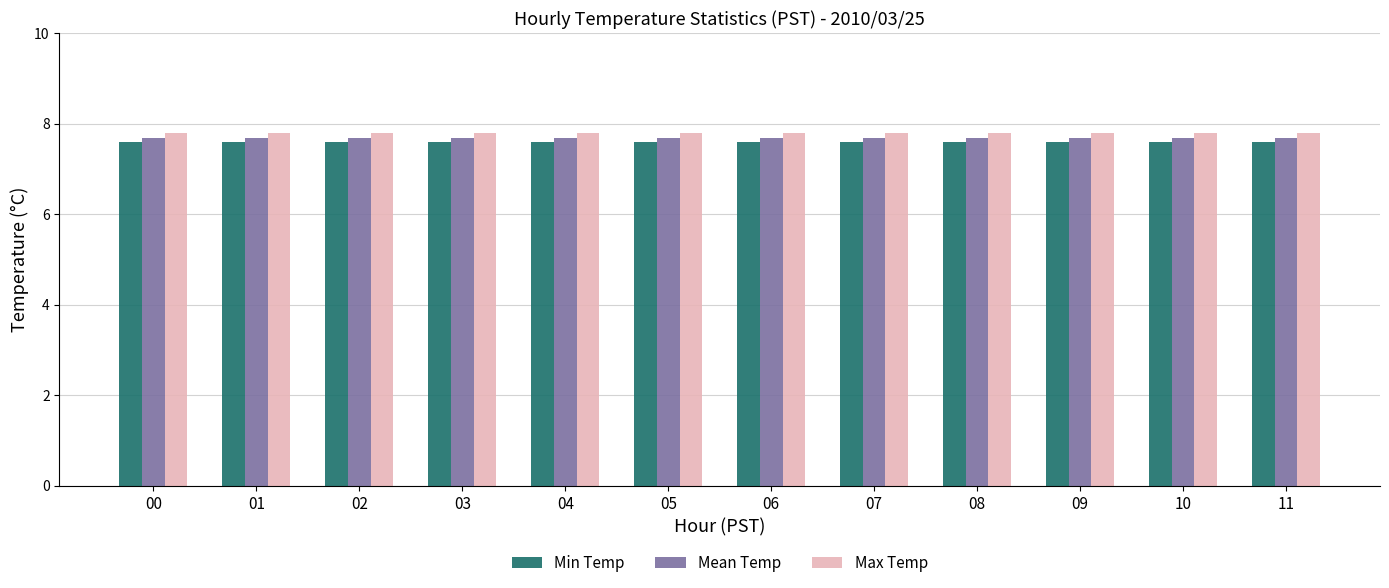

Reading left to right, list all the values displayed in this chart.

Min Temp: 00=7.6	01=7.6	02=7.6	03=7.6	04=7.6	05=7.6	06=7.6	07=7.6	08=7.6	09=7.6	10=7.6	11=7.6
Mean Temp: 00=7.7	01=7.7	02=7.7	03=7.7	04=7.7	05=7.7	06=7.7	07=7.7	08=7.7	09=7.7	10=7.7	11=7.7
Max Temp: 00=7.8	01=7.8	02=7.8	03=7.8	04=7.8	05=7.8	06=7.8	07=7.8	08=7.8	09=7.8	10=7.8	11=7.8